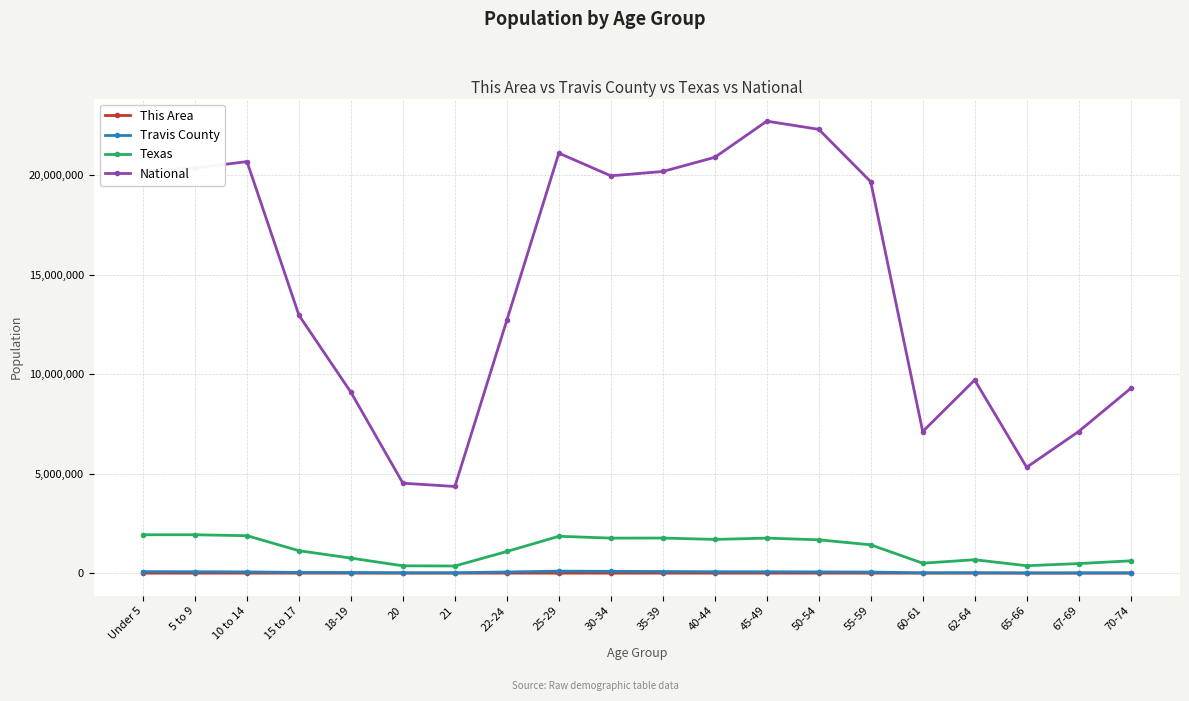

Read the National value at 55-59.

19664805